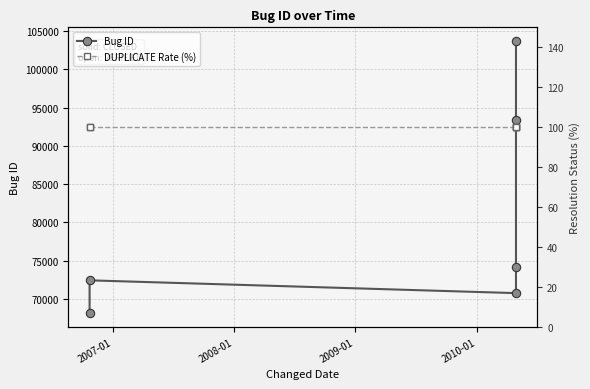

At how many categories does at least one series exceed 9897?

6